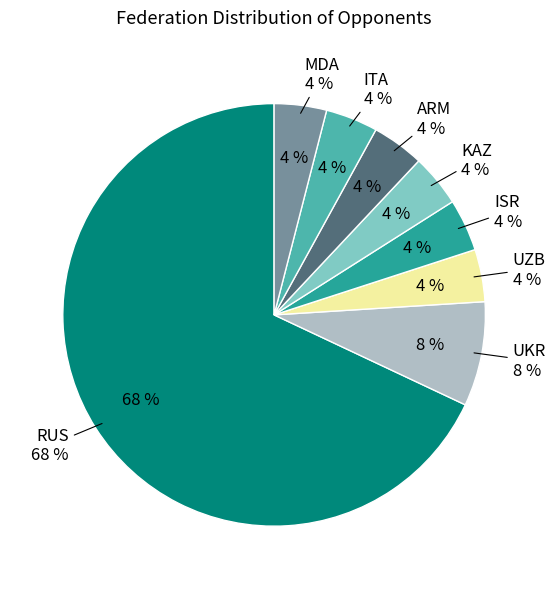

What is the smallest slice in the pie chart?

UZB